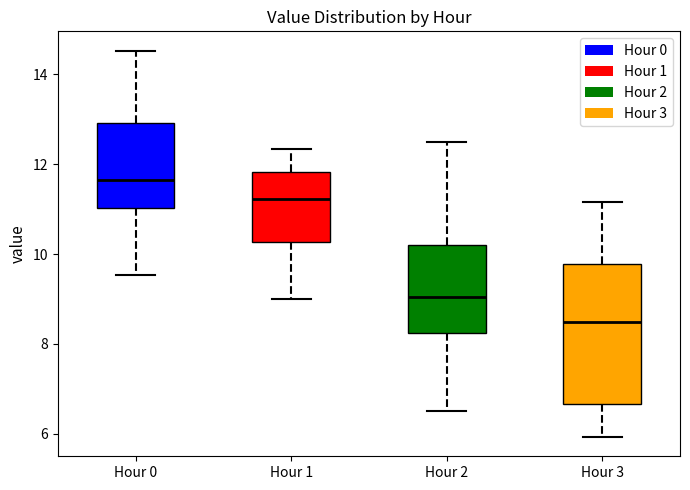

Where does the lower whisker of the box for Hour 0 end on the y-axis? The values are not printed on the chart, so give them approximately, as read against the axis.

9.6